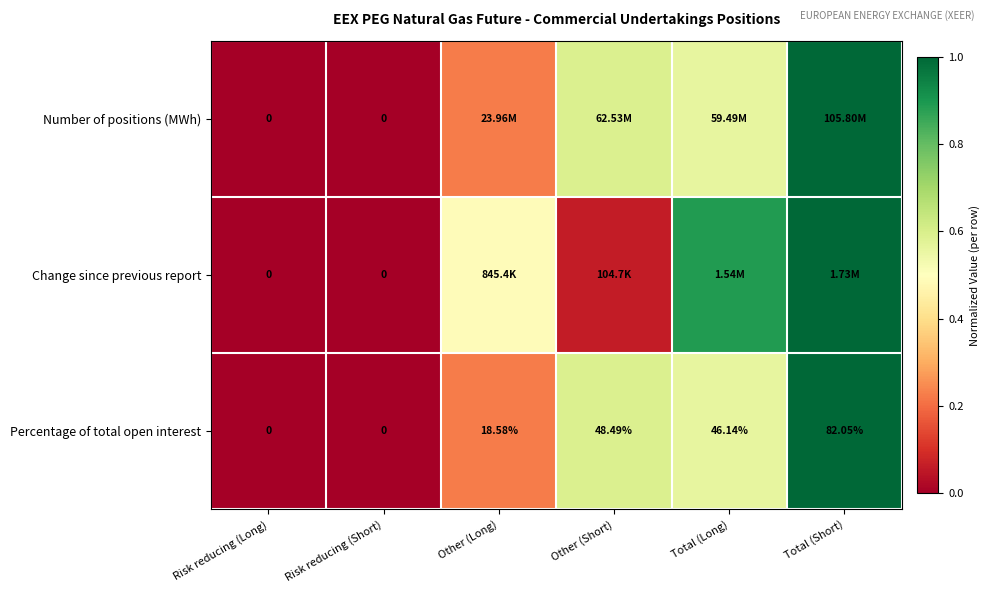

Where is Percentage of total open interest nearest to the value 41?

Total (Long)